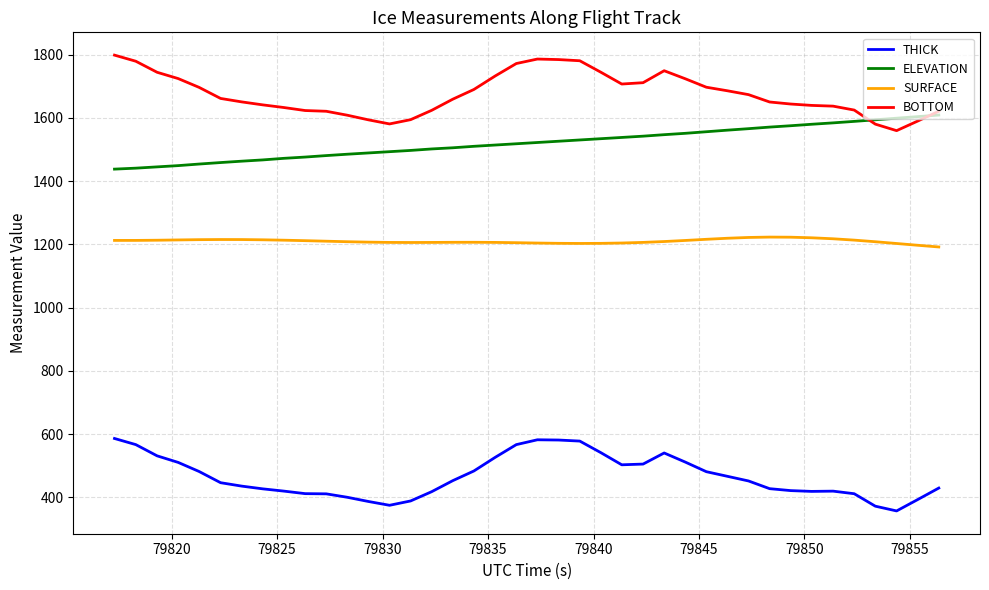

What is the greatest value displayed?

1798.8